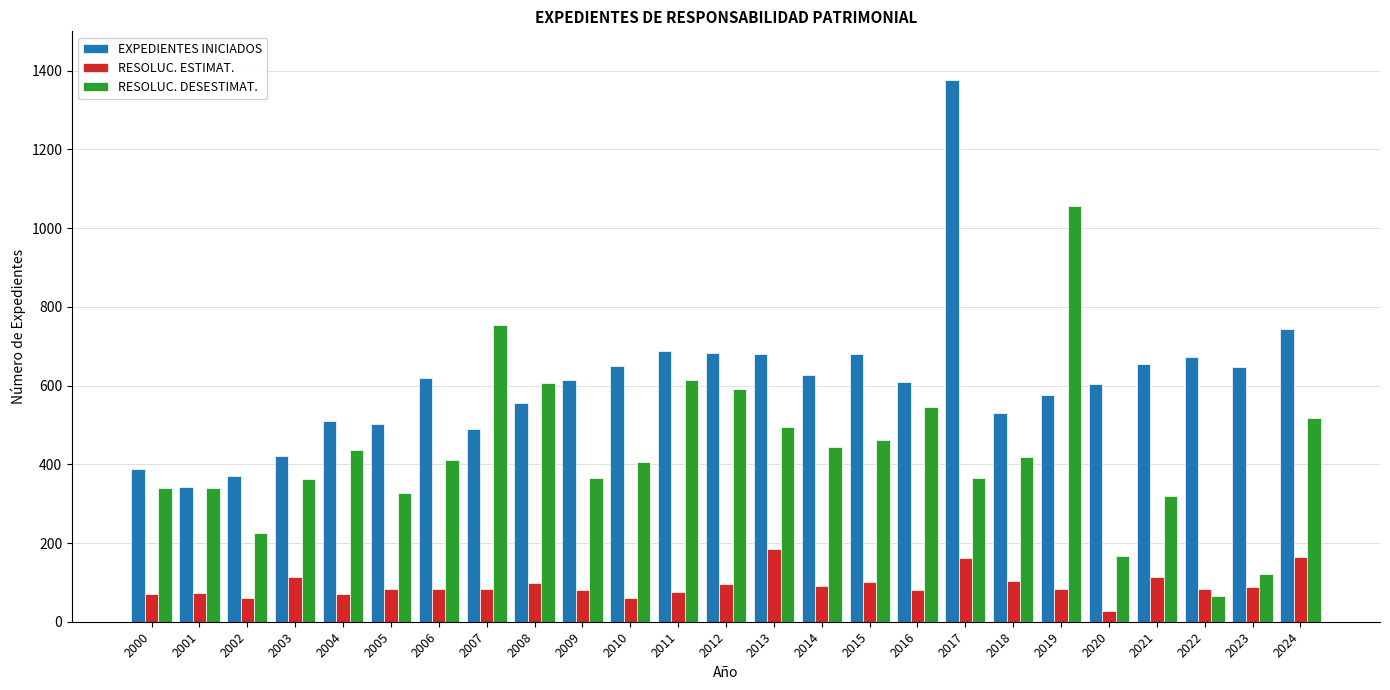

What is the total value across all series at 2002?

656